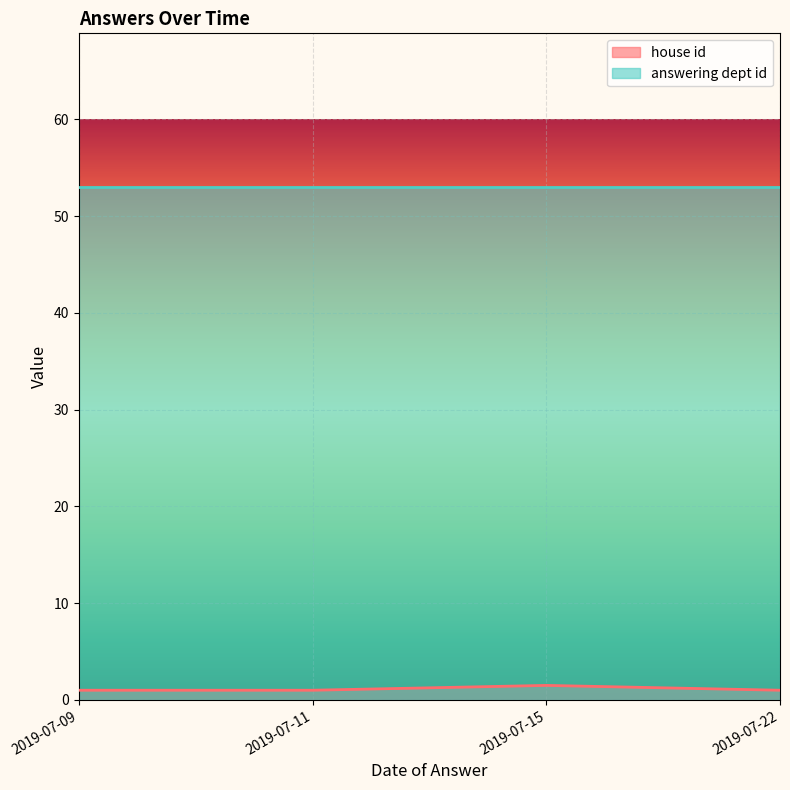

Rank the series at 2019-07-09 from lowest to highest value.

house id, answering dept id